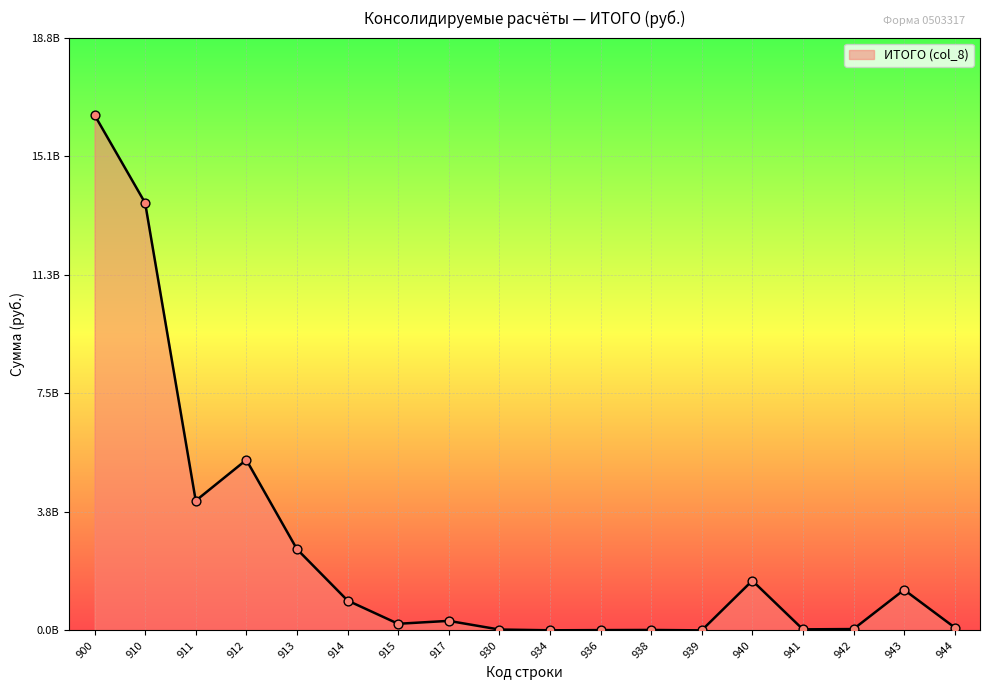

Which has a higher value, 915 or 939?

915